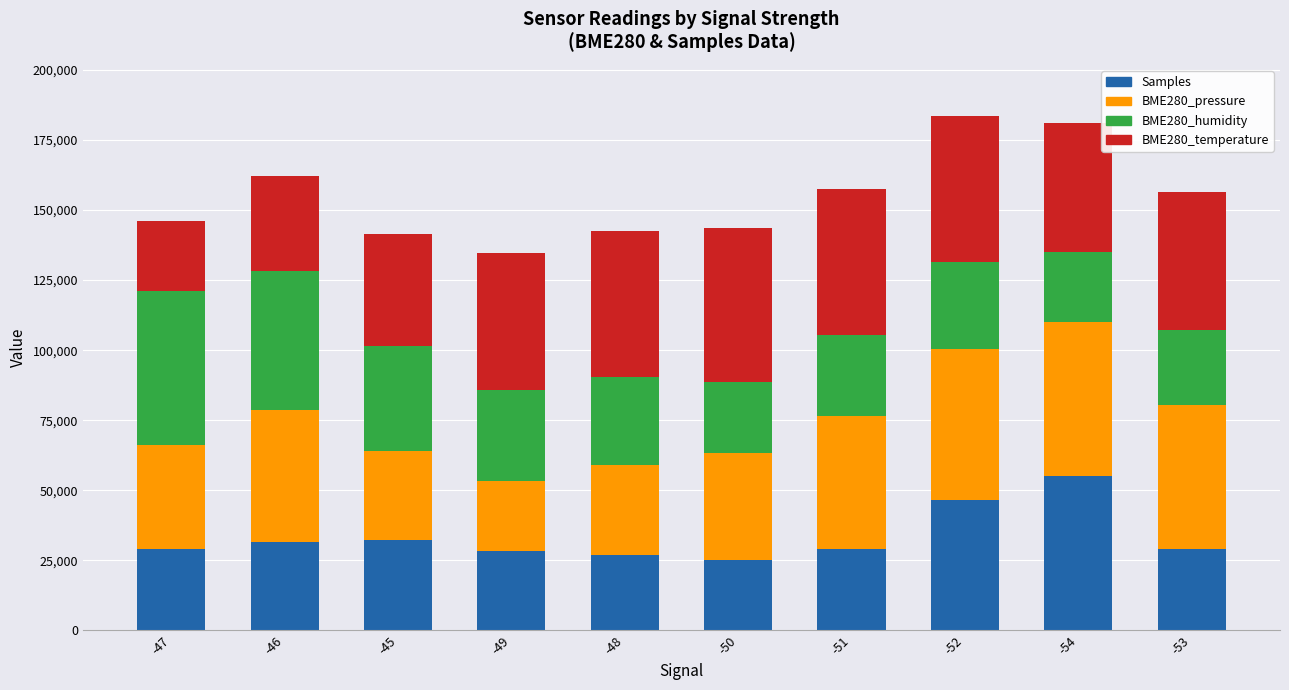

What is the lowest value of the Samples series?

25000.0